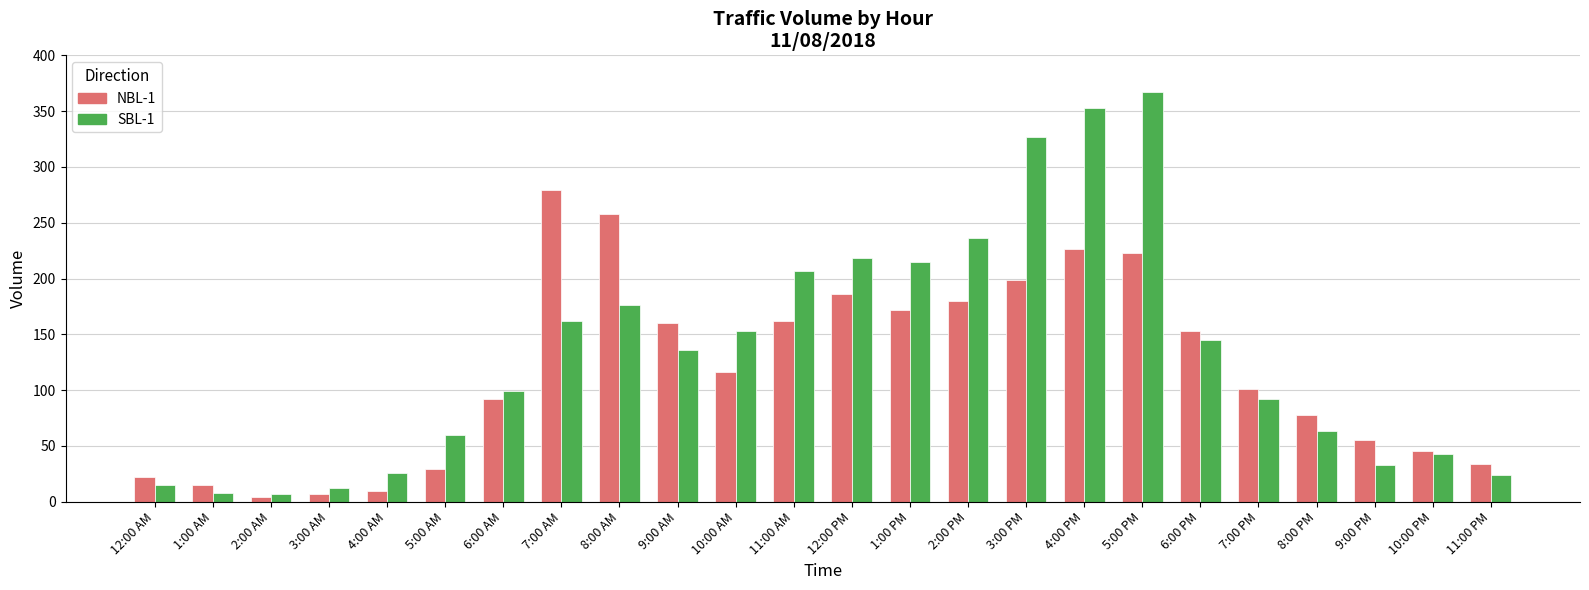

How many data points does each series have?

24